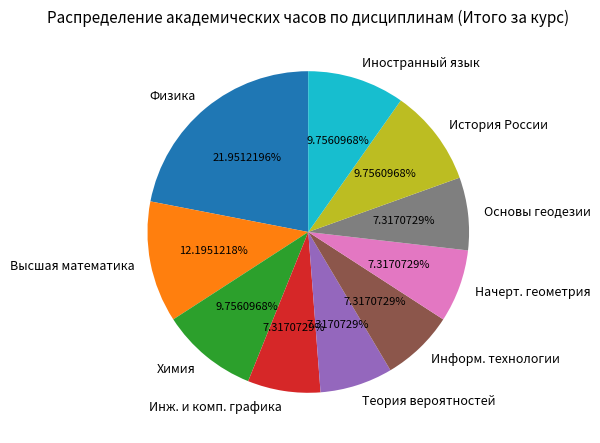

Does Высшая математика account for over 50% of the chart?

No